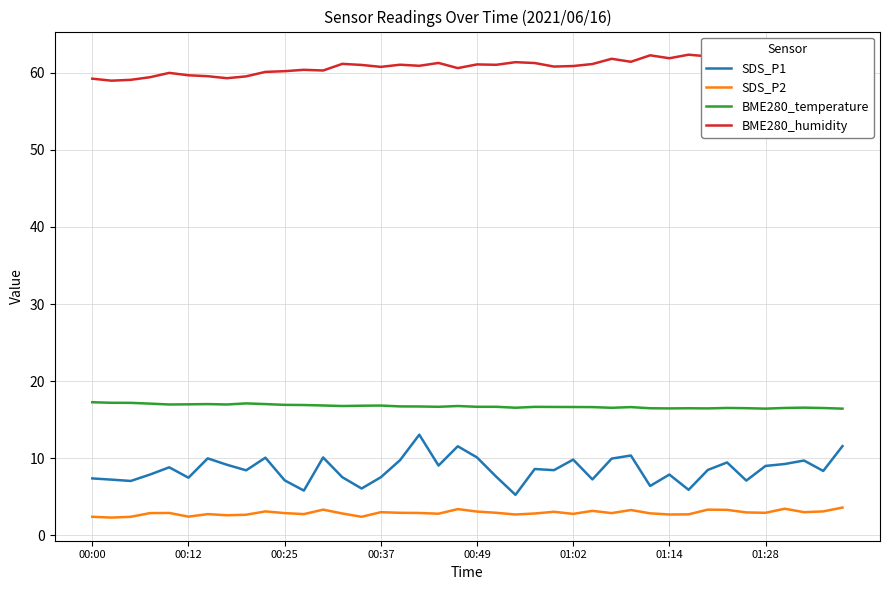

True or false: SDS_P1 and SDS_P2 intersect in this chart.

False